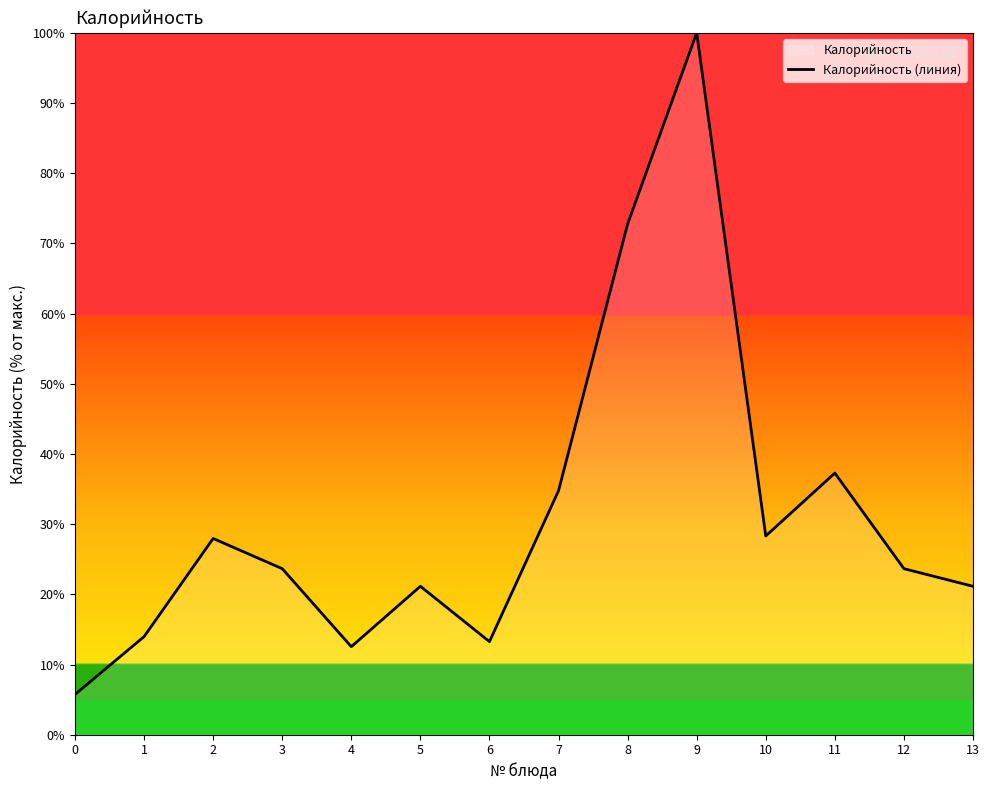

What is the difference between the second highest and minimum values?

67.0